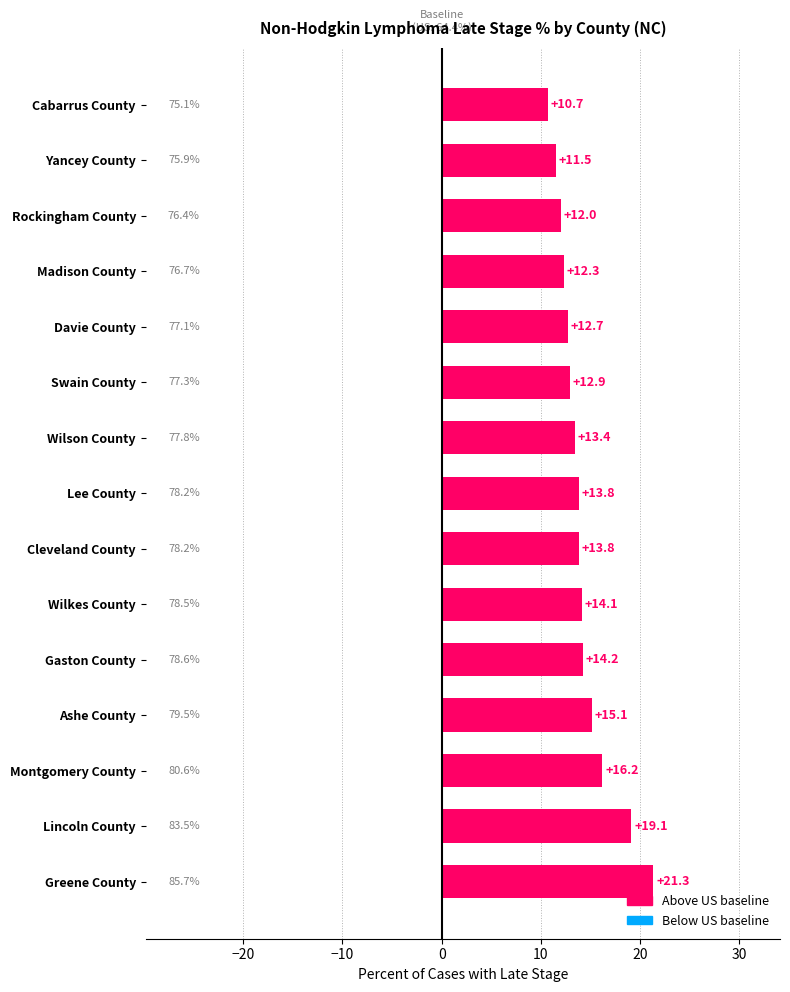

The value at Wilkes County is 7.8. True or false?

False